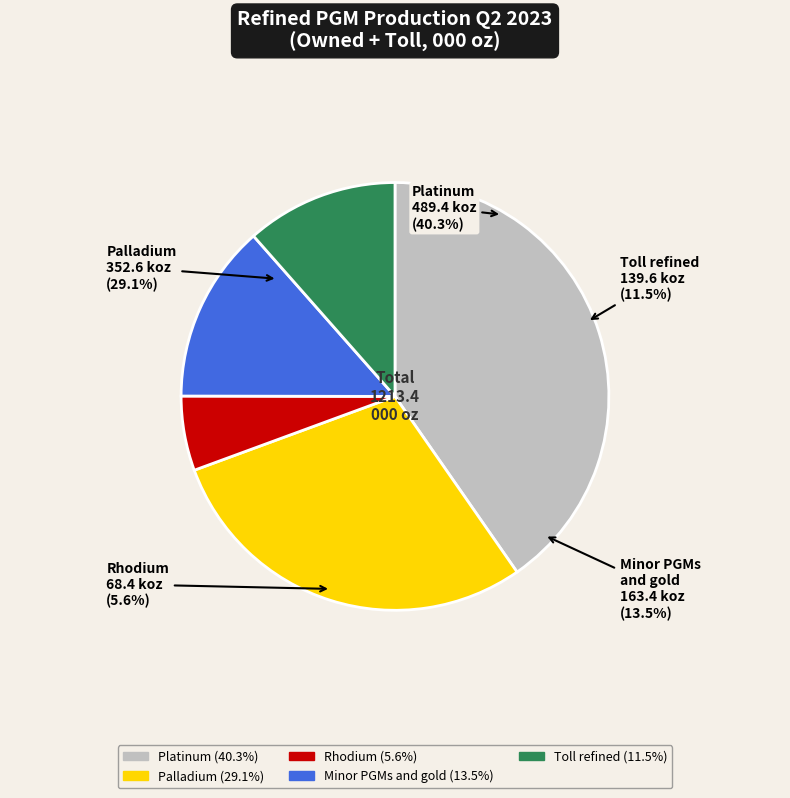

True or false: Toll refined accounts for 21% of the total.

False